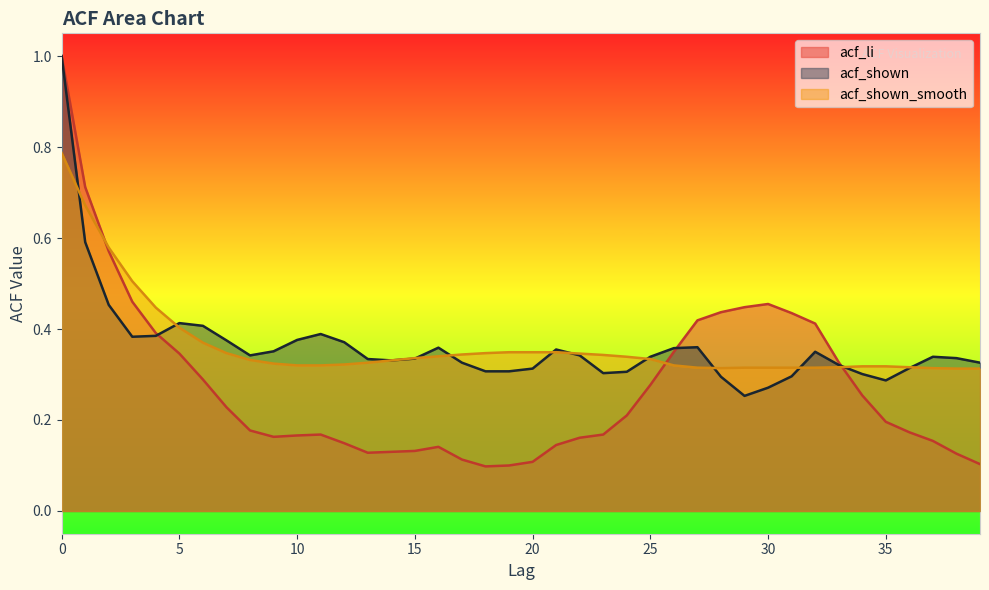

At which category does acf_shown_smooth reach its first local valley?

28